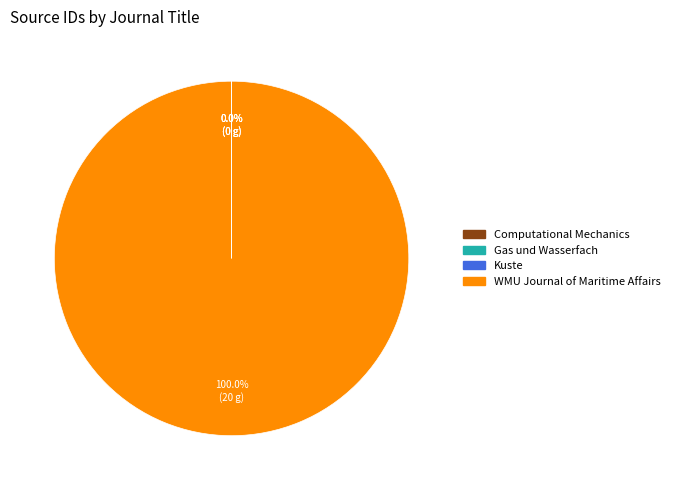

What is the majority slice?

WMU Journal of Maritime Affairs